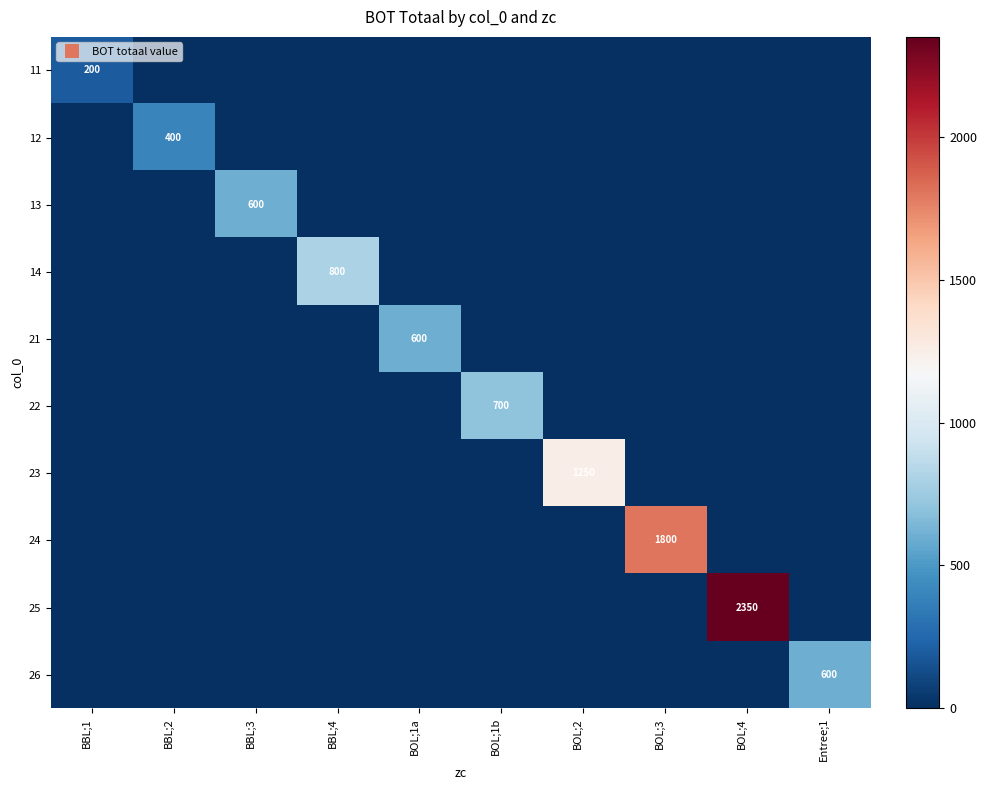

True or false: 14 has a value of 0 at Entree;1.

True